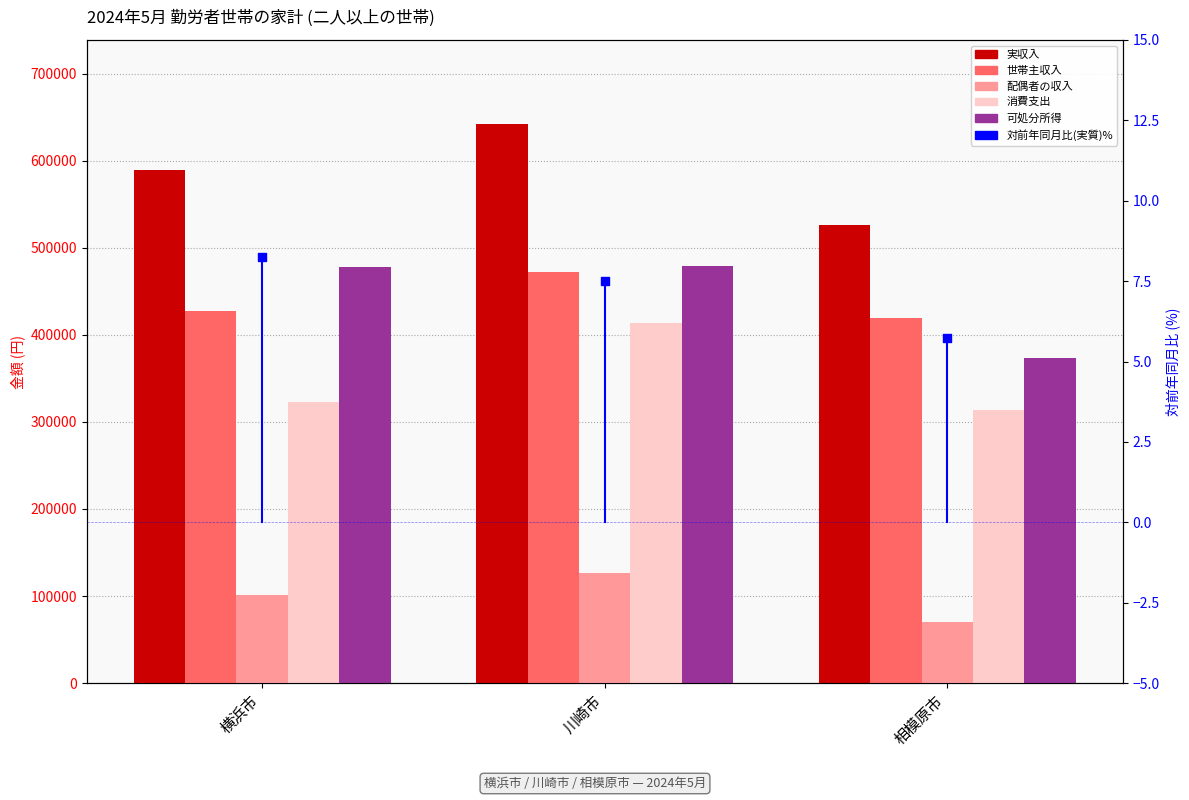

What is the total value across all series at 川崎市?

2133508.5